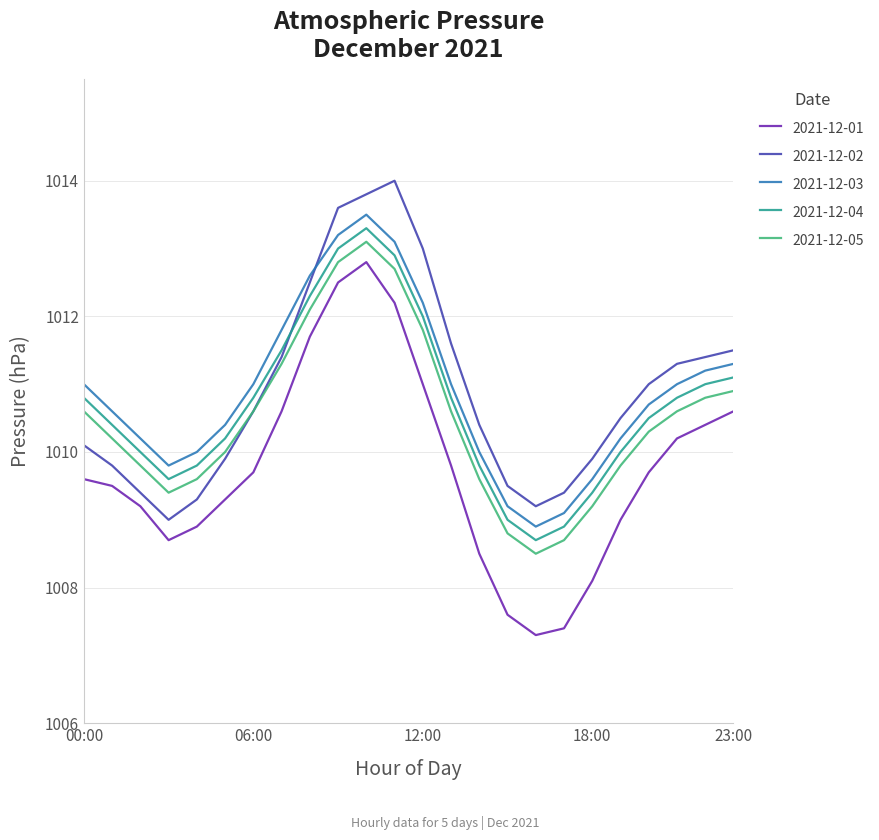

True or false: 2021-12-03 and 2021-12-02 cross at least once.

True